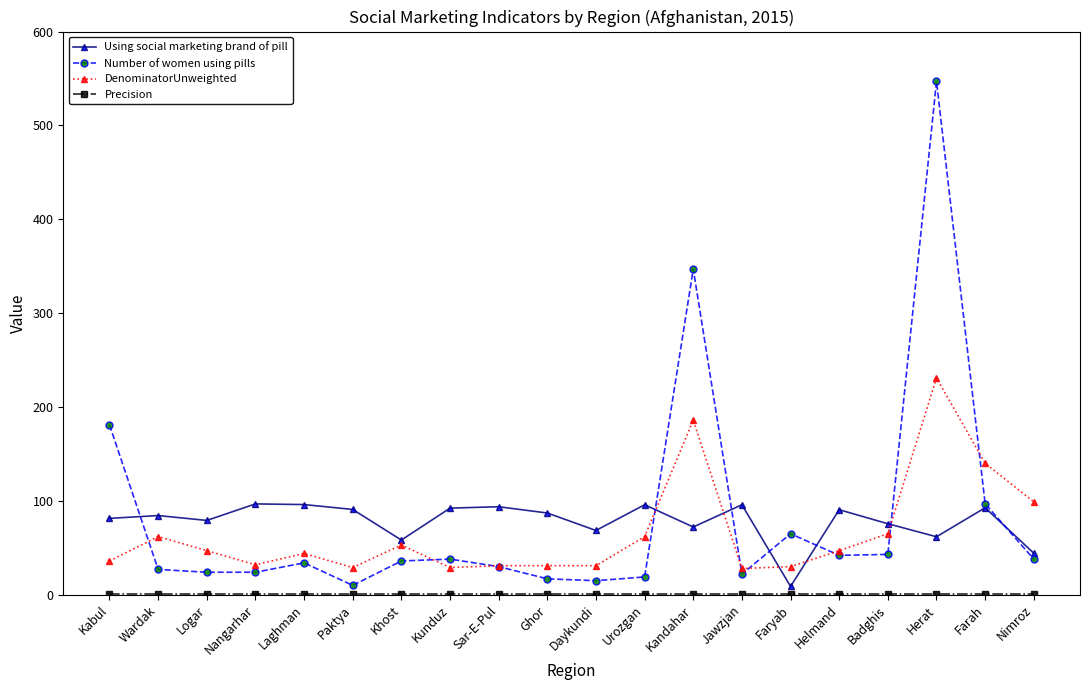

True or false: DenominatorUnweighted has a value of 107.9 at Badghis.

False